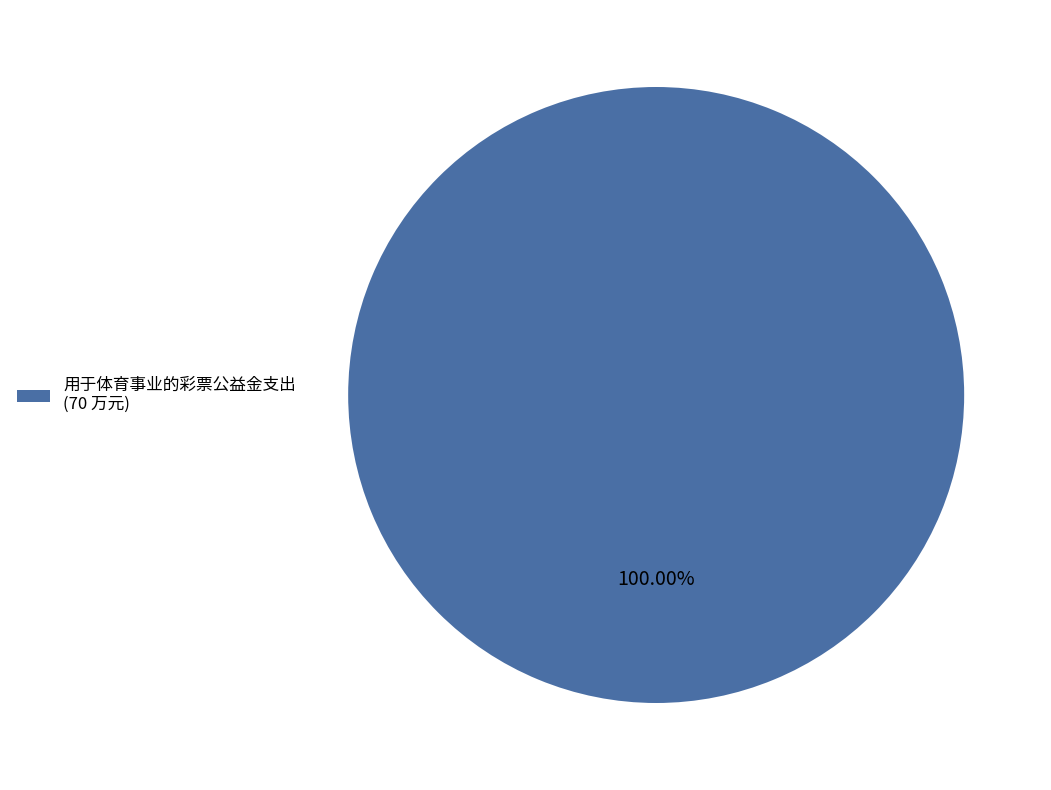

Is 用于体育事业的彩票公益金支出 (70 万元) the majority of the pie?

Yes